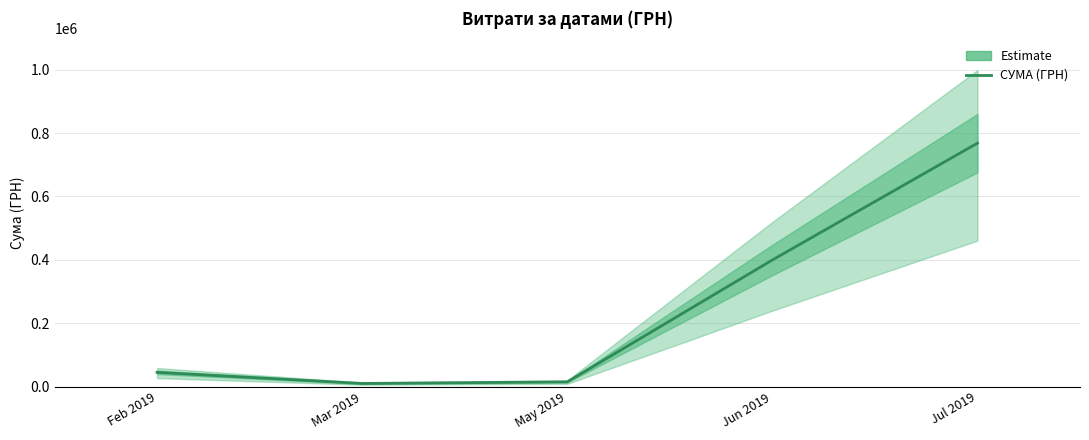

List the labels in order of value, smallest first.

Mar 2019, May 2019, Feb 2019, Jun 2019, Jul 2019